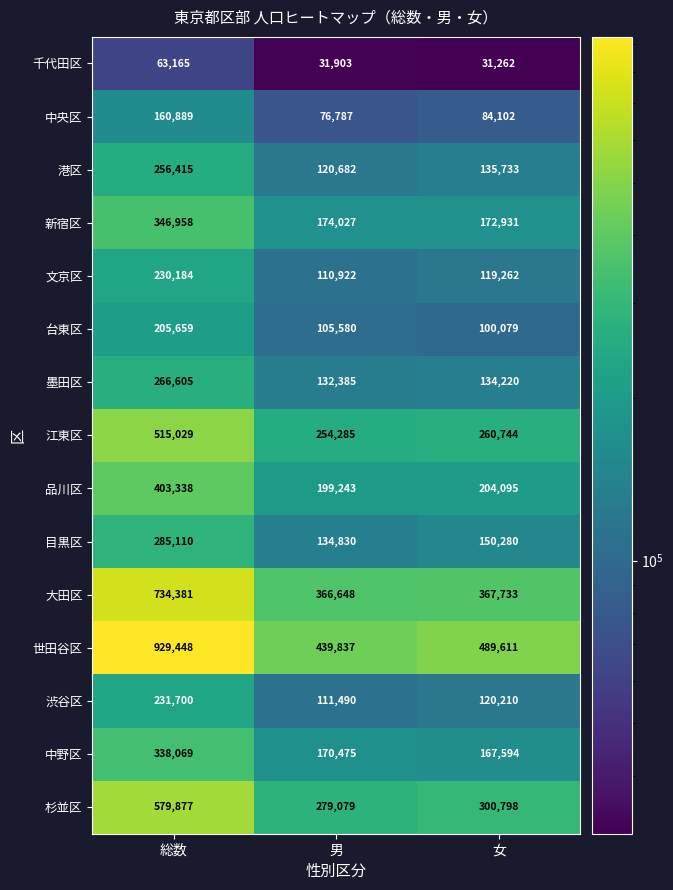

Which series has the largest range (max minus min)?

世田谷区